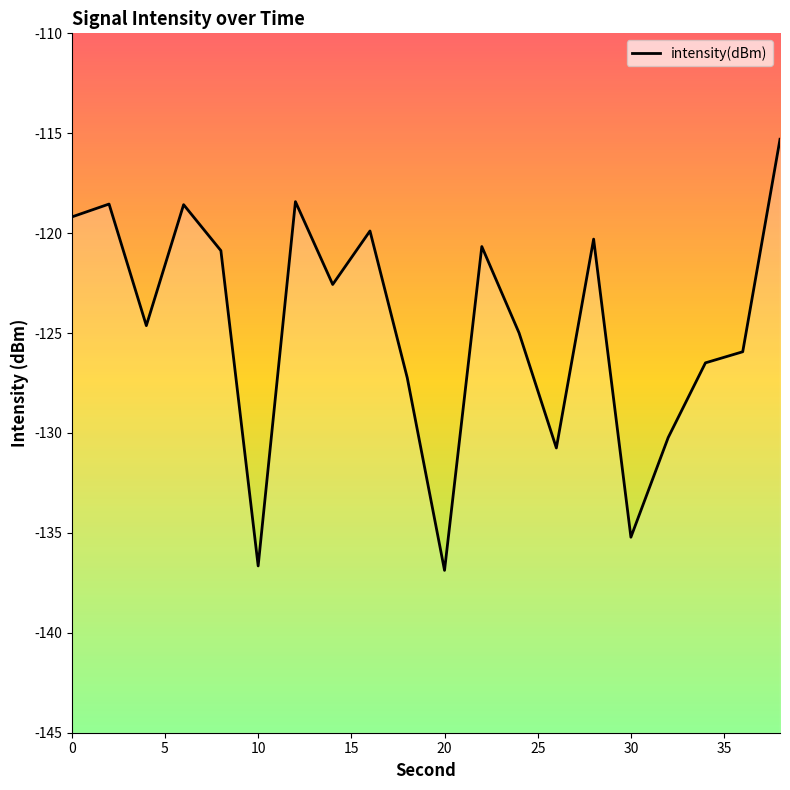

Does the chart have visible grid lines?

No